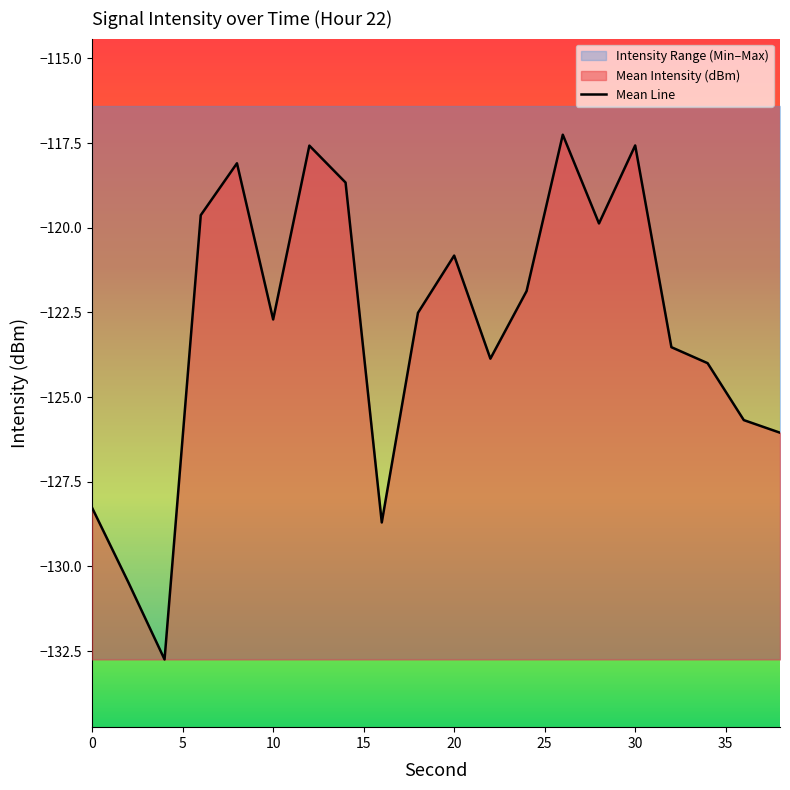

What is the lowest value of the Mean Line series?

-132.7